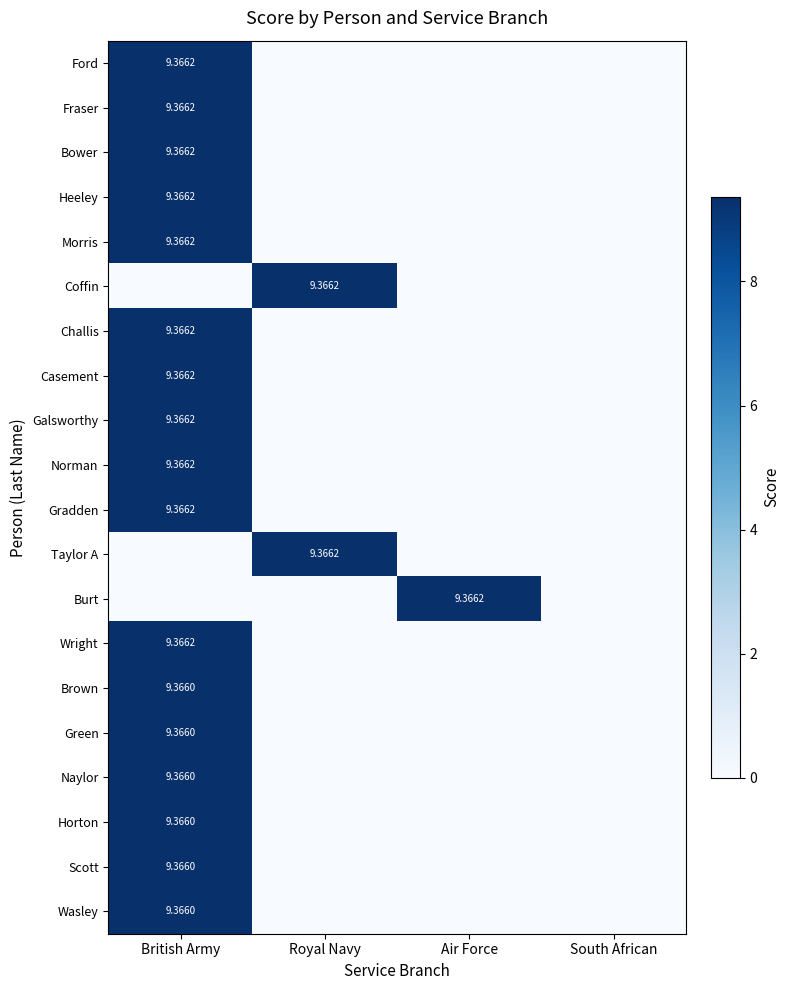

Which series changed the most between British Army and South African?

Ford